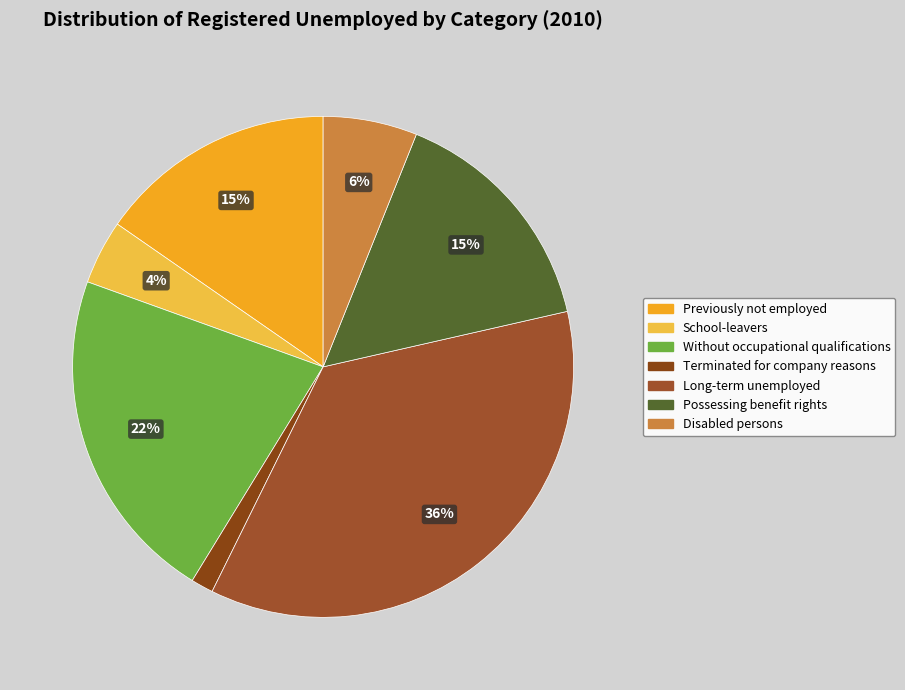

Is the sum of Without occupational qualifications and School-leavers greater than half?

No